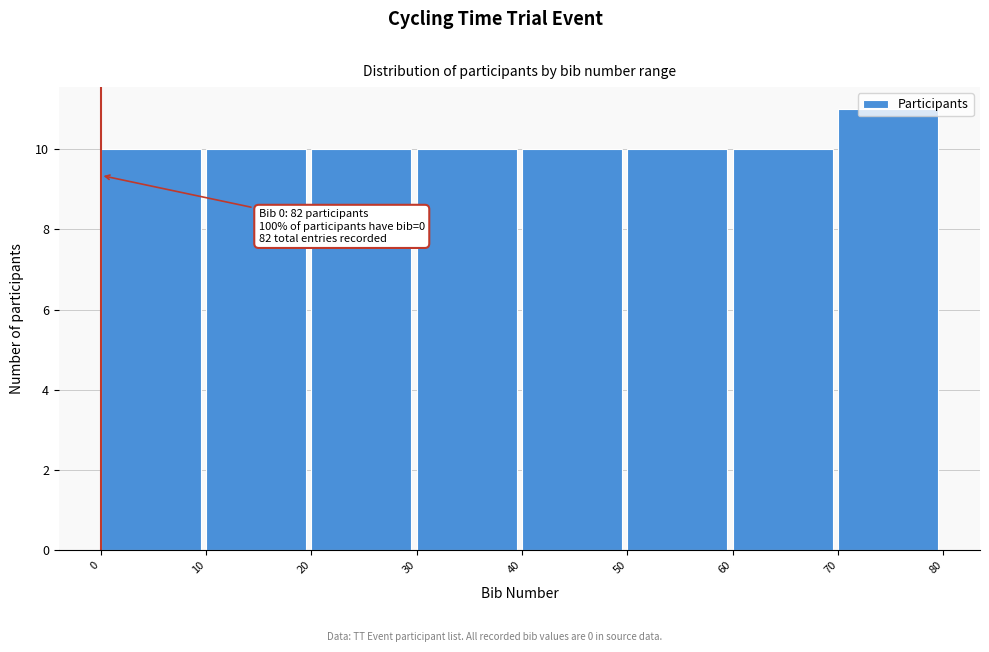

Over which range of the x-axis is the bar tallest?

70 to 80